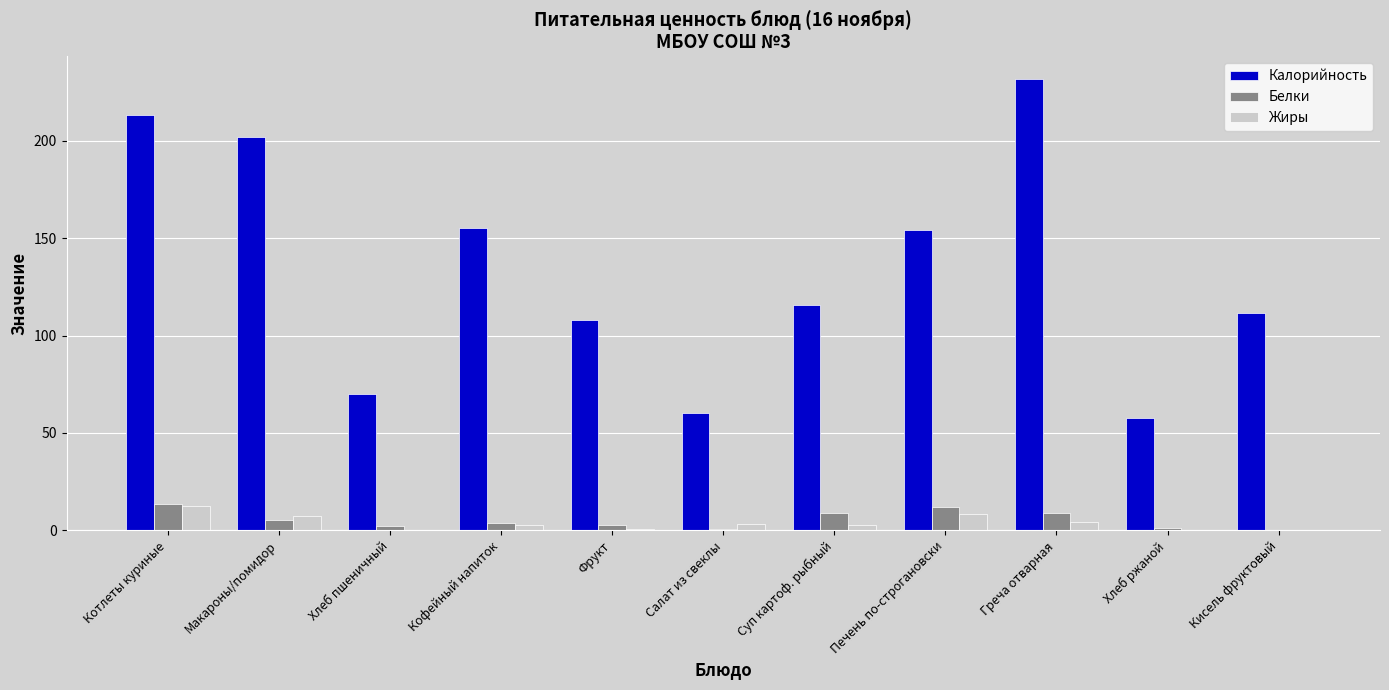

How many series are shown in this chart?

3